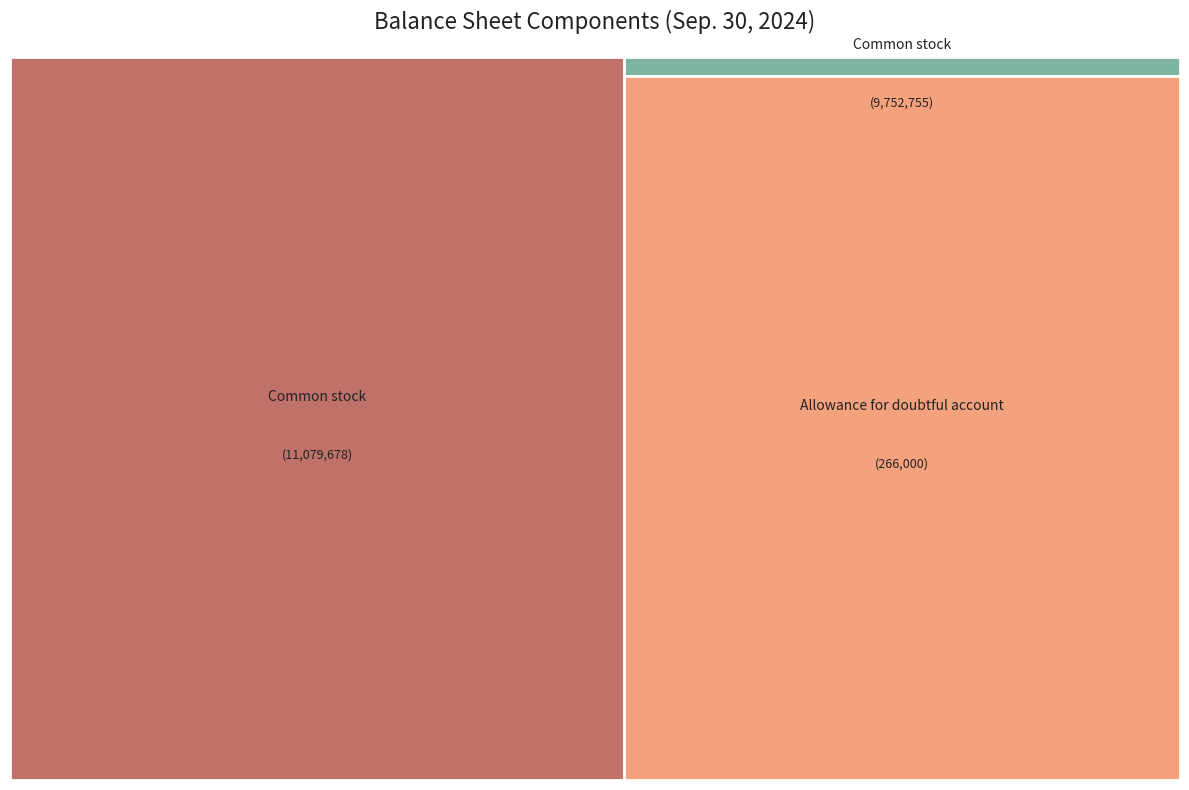

Which slice is the smallest?

Allowance for doubtful accounts receivable